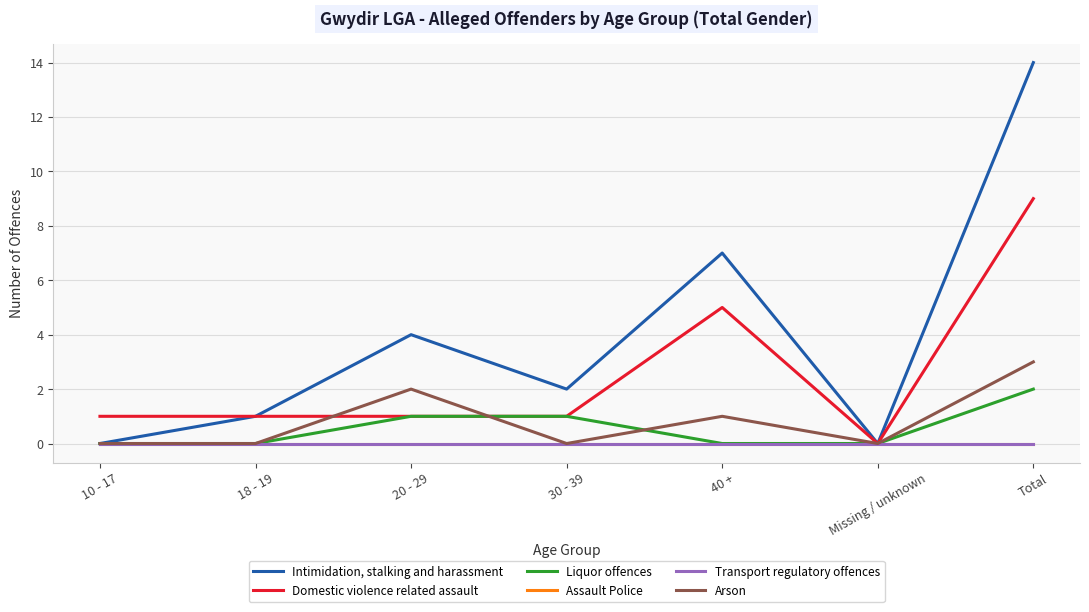

List the series in order of their peak value, highest first.

Intimidation, stalking and harassment, Domestic violence related assault, Arson, Liquor offences, Assault Police, Transport regulatory offences